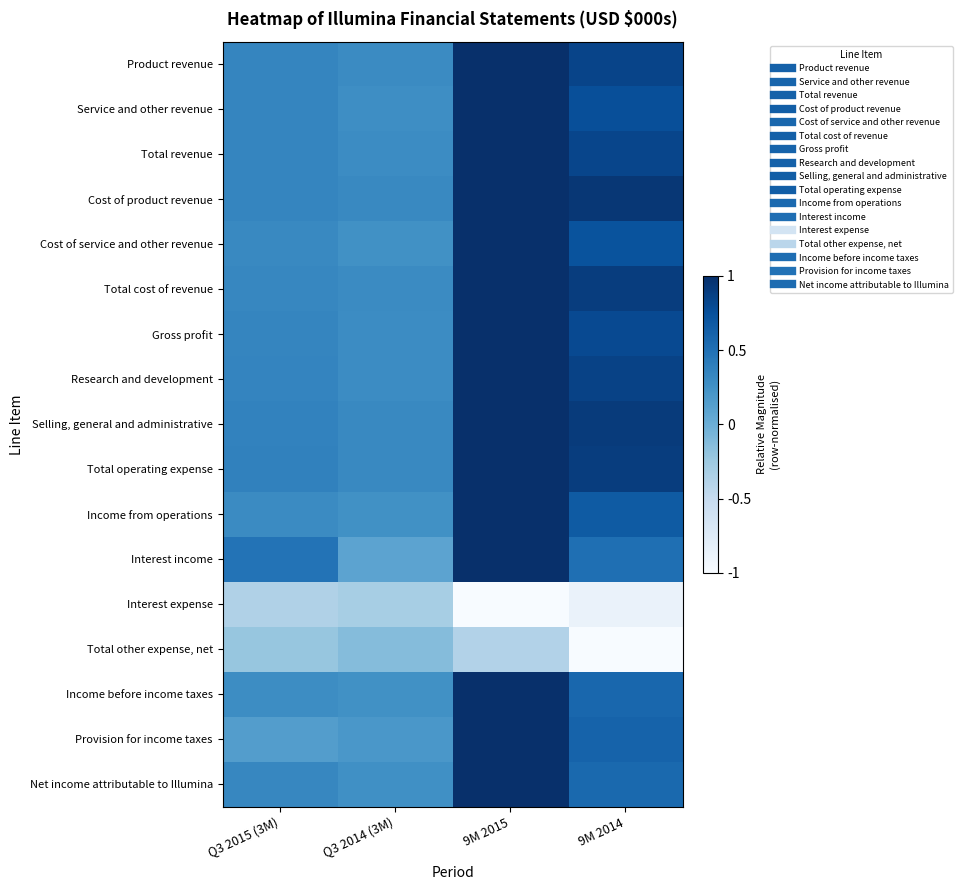

How many data points does each series have?

4